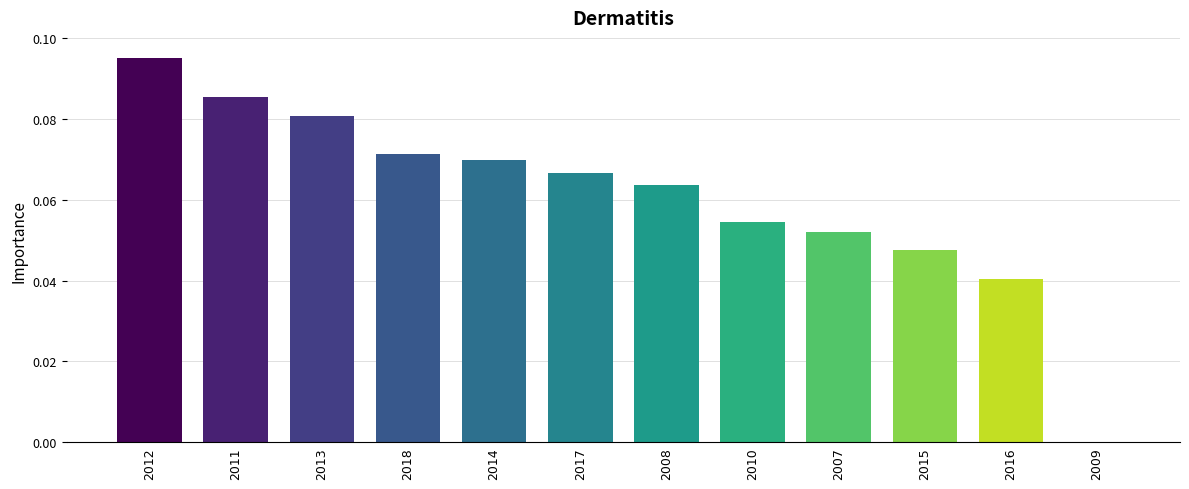

Is it true that the value at 2011 is 0.0?

False